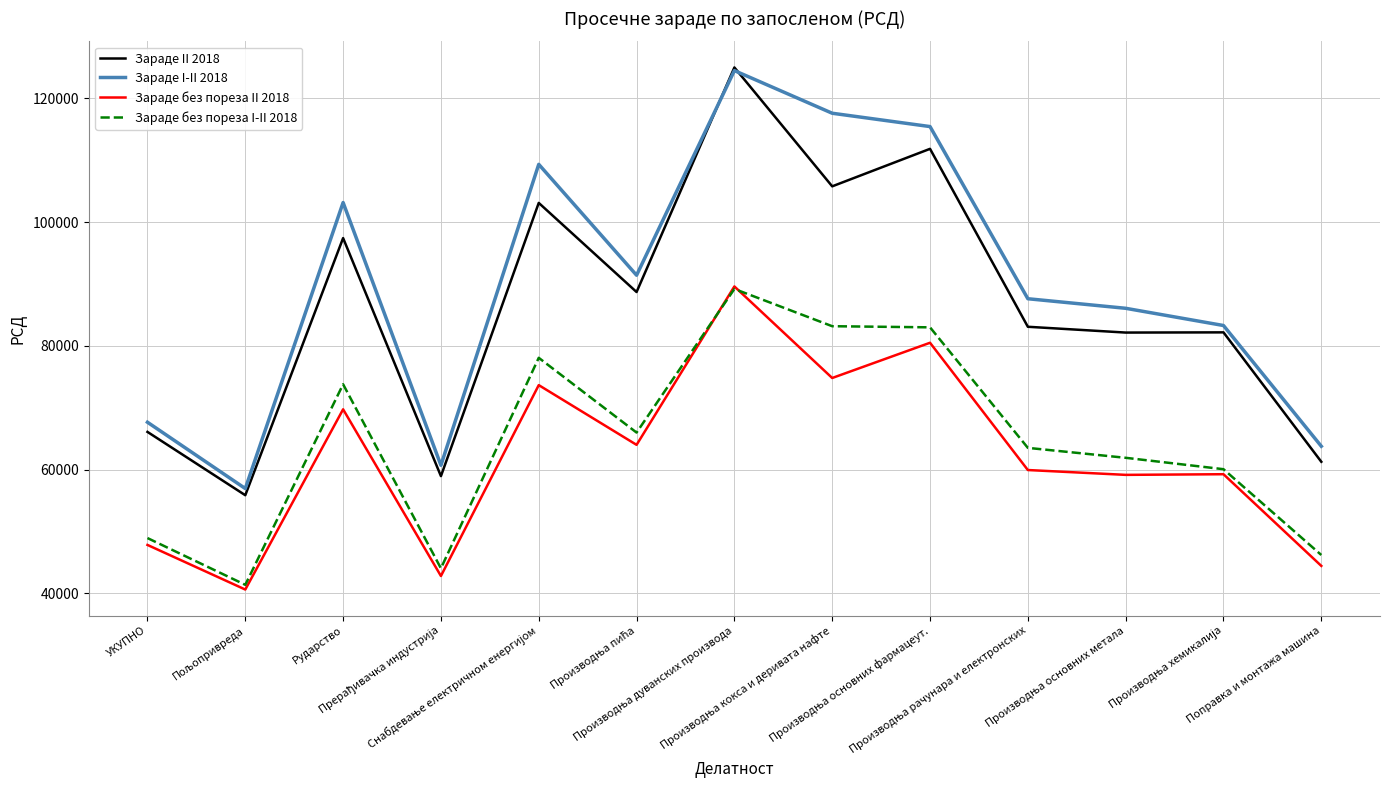

True or false: Зараде без пореза I-II 2018 and Зараде I-II 2018 cross at least once.

False